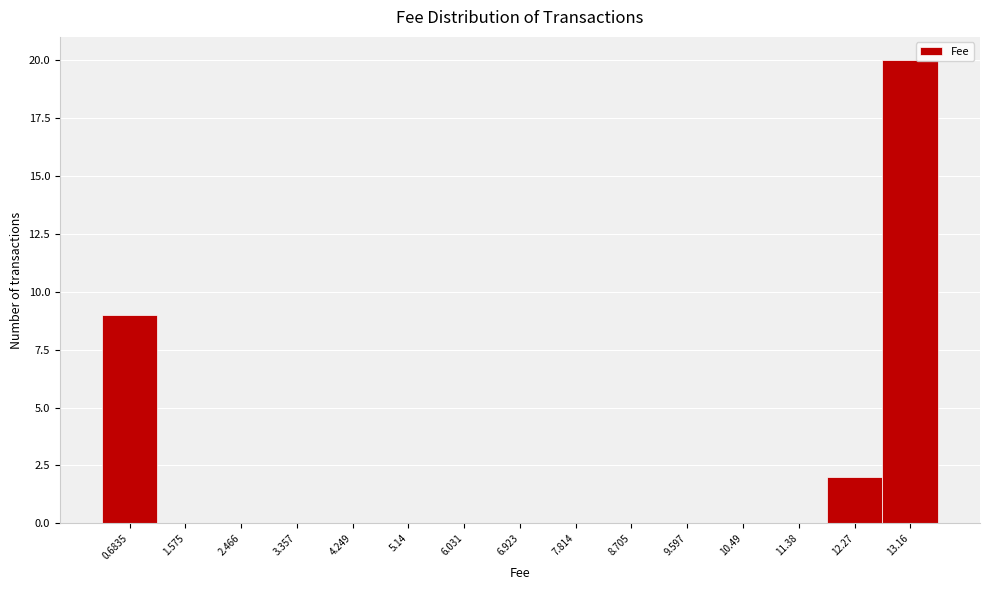

Reading left to right, transcribe all the data shown in this chart.

0.6835=9	1.575=0	2.466=0	3.357=0	4.249=0	5.14=0	6.031=0	6.923=0	7.814=0	8.705=0	9.597=0	10.49=0	11.38=0	12.27=2	13.16=20